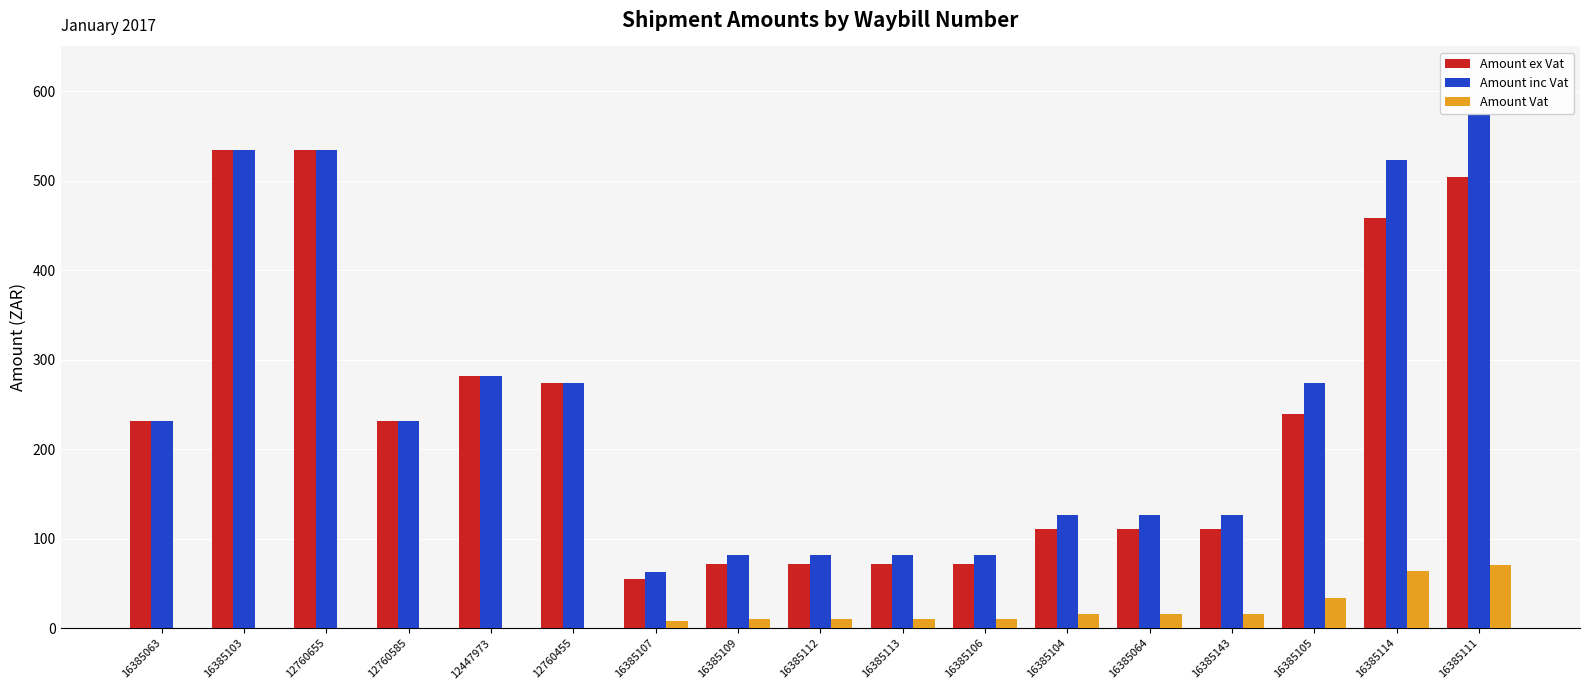

How many values in Amount Vat are above zero?

11